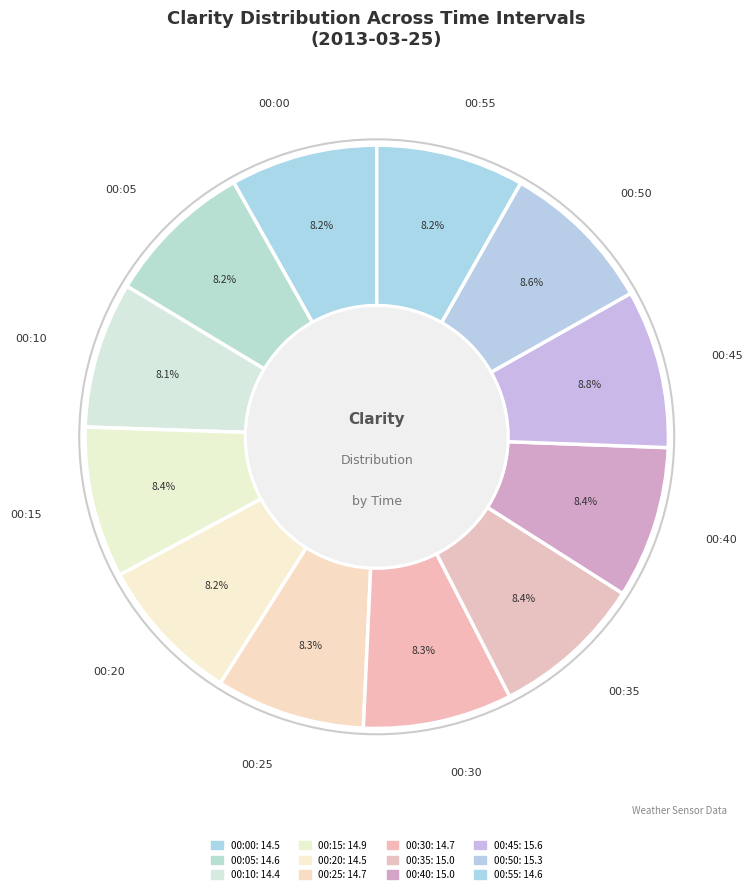

Rank the categories by value from highest to lowest.

00:45, 00:50, 00:35, 00:40, 00:15, 00:25, 00:30, 00:05, 00:55, 00:00, 00:20, 00:10